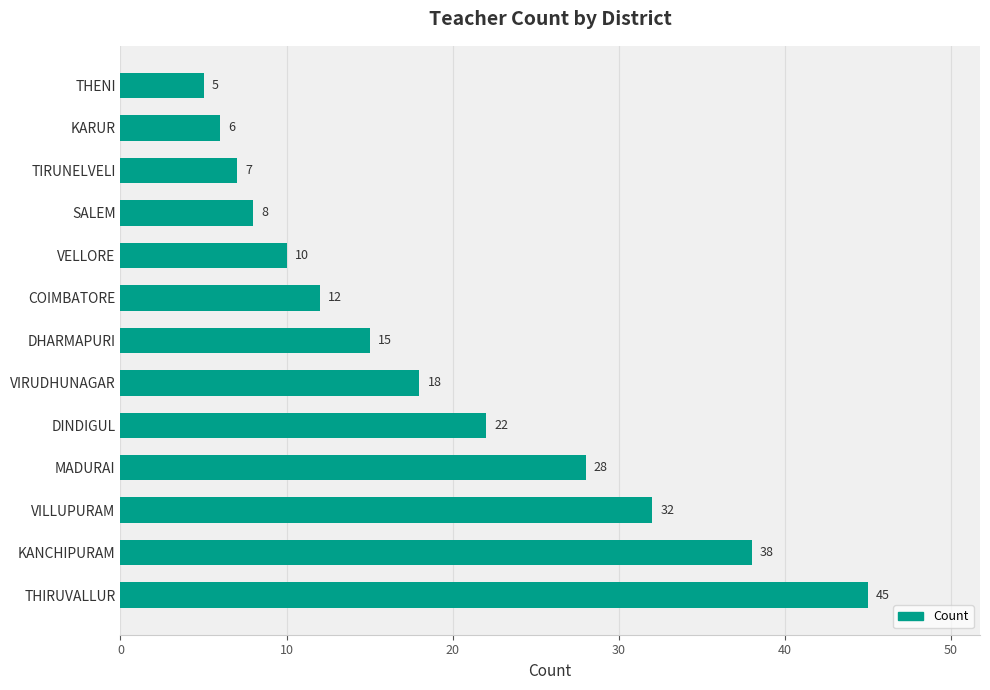

At which category does the chart reach its minimum across all series?

THENI